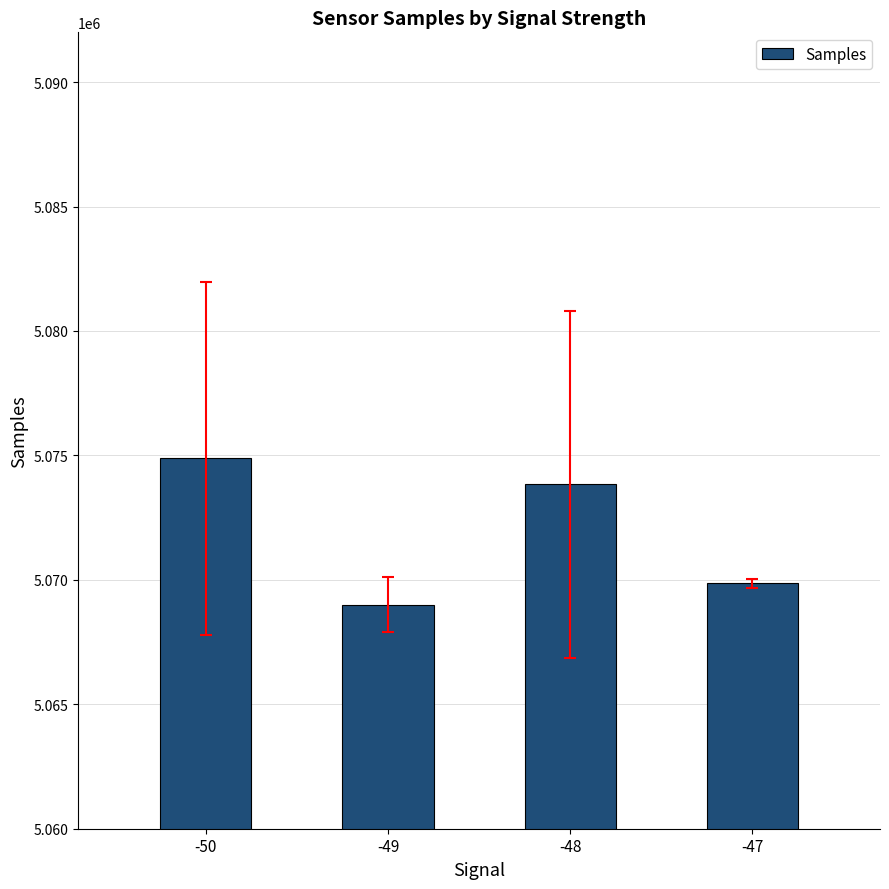

What is the change in value from -50 to -49?

-5875.5